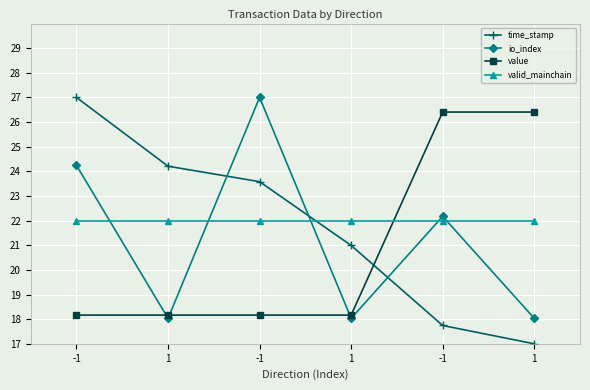

Which series ends up on top after the final intersection of valid_mainchain and value?

value